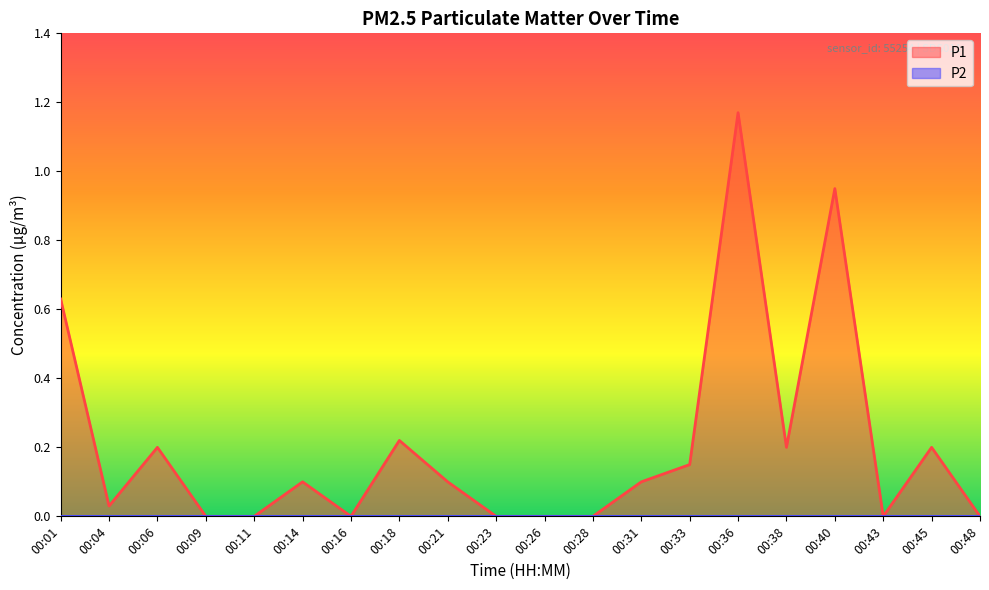

What is the value of the 15th point from the left?

1.2